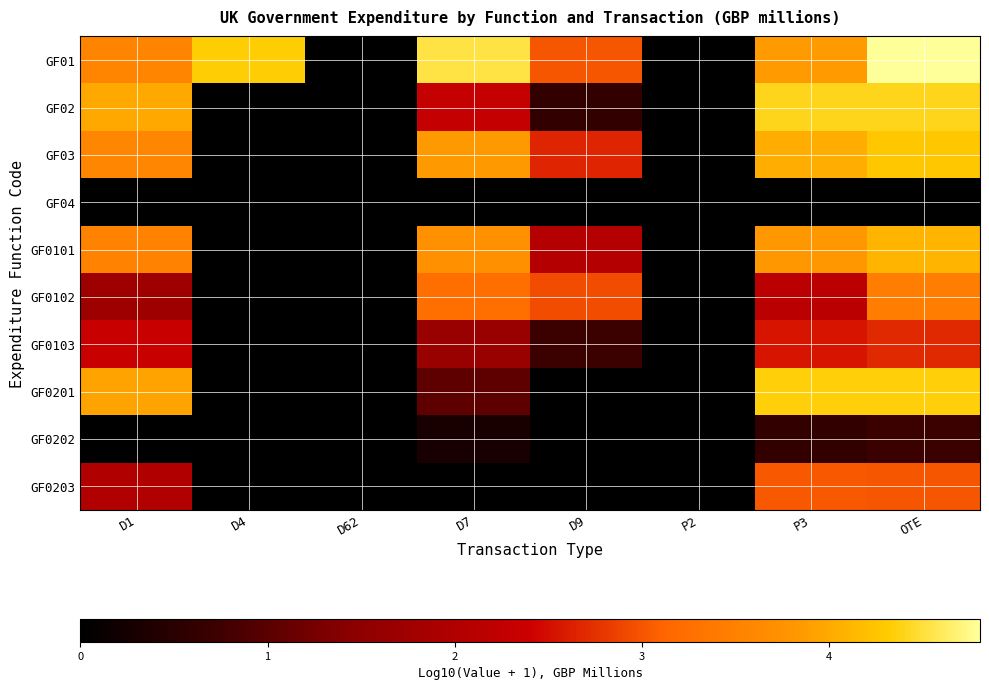

Count the number of data series in this chart.

10